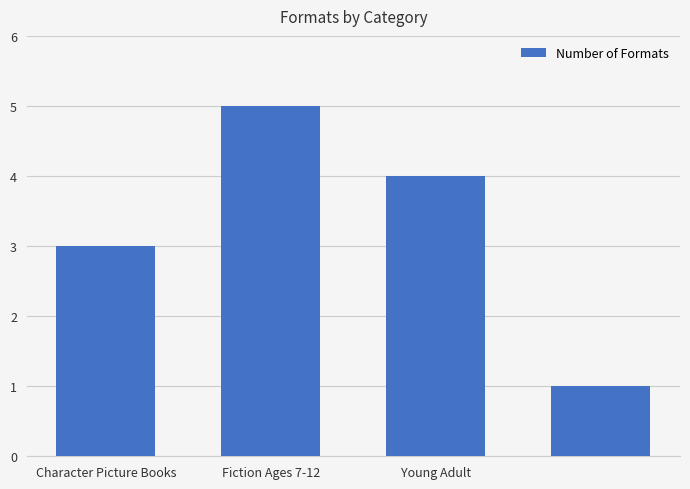

How many data points are less than 4?

2